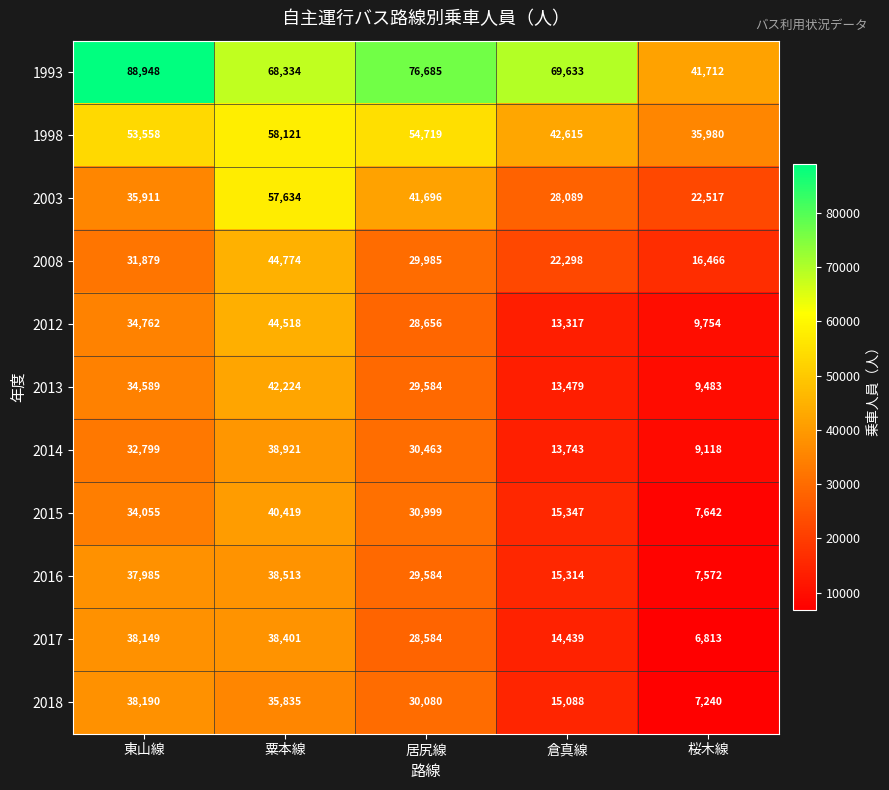

The 2015 series shows 9394 at 倉真線. True or false?

False